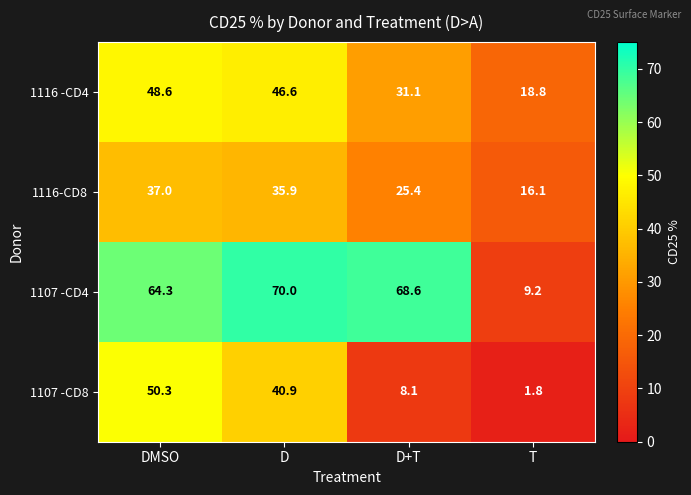

The value of 1116-CD8 at T is 26.5. True or false?

False